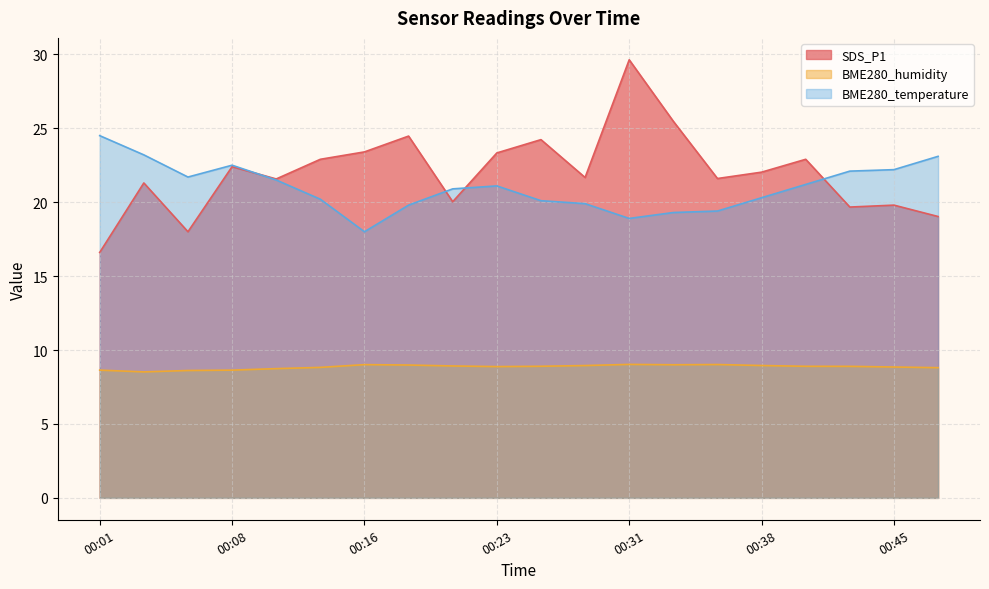

How many values in the BME280_temperature series exceed 21?

10